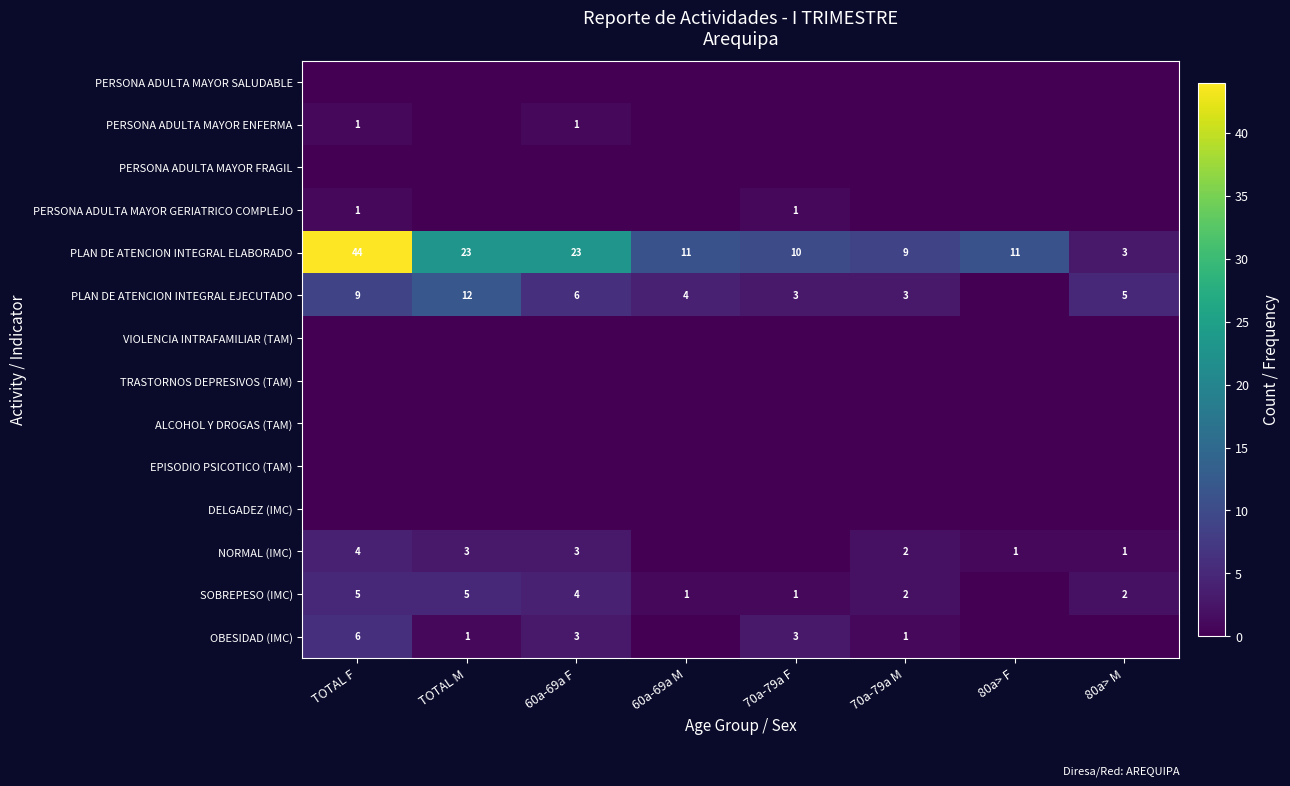

At which category is the sum across all series the highest?

TOTAL F